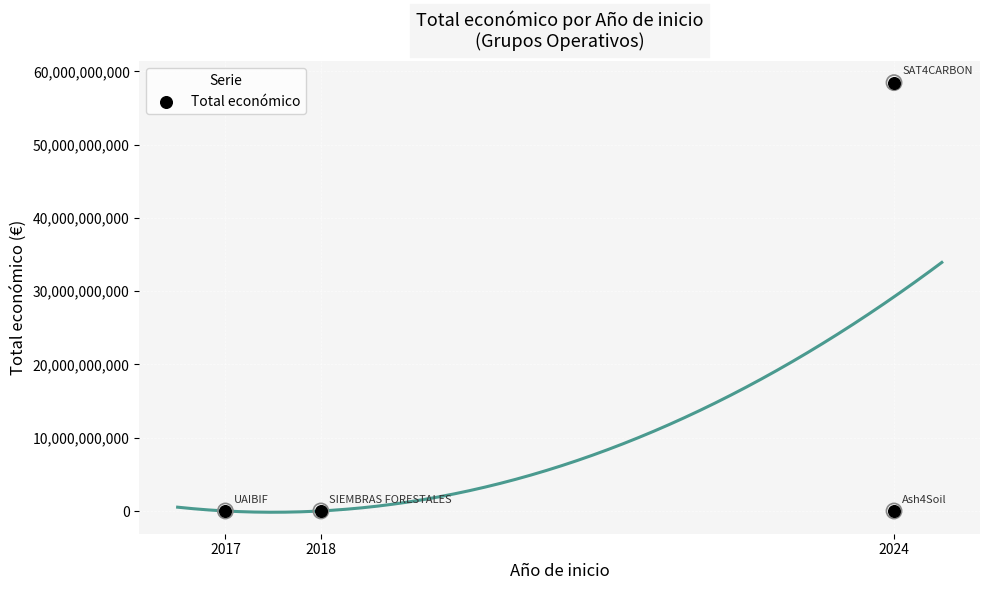

Which has a higher value, 2018 or 2017?

2018